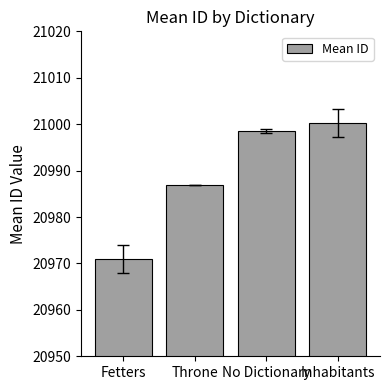

Does the chart contain any negative values?

No